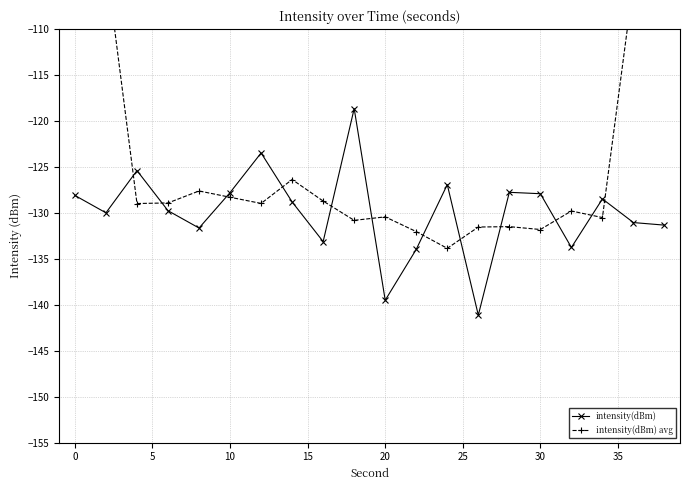

After their last crossing, which series has the higher values: intensity(dBm) avg or intensity(dBm)?

intensity(dBm) avg